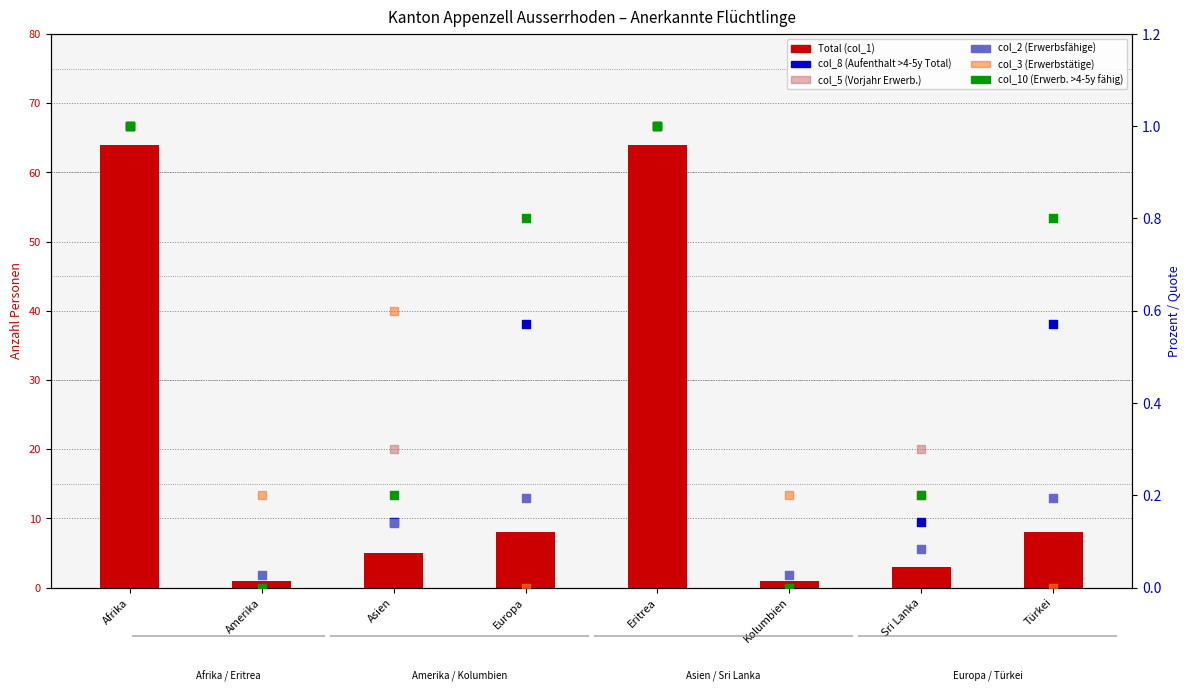

Is the value of col_2 (Erwerbsfähige) at Asien greater than the value of col_3 (Erwerbstätige) at Afrika?

No